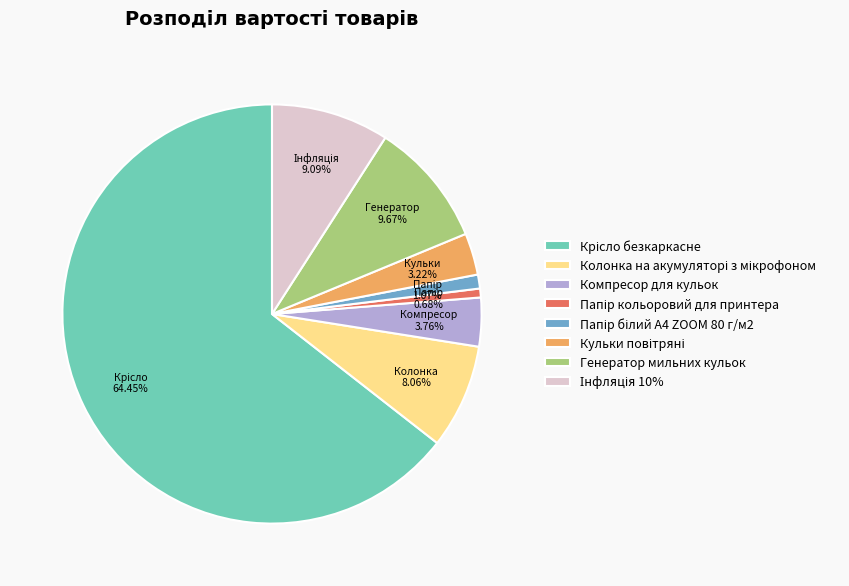

Approximately how many times larger is the value at Компресор для кульок compared to Генератор мильних кульок?

0.4